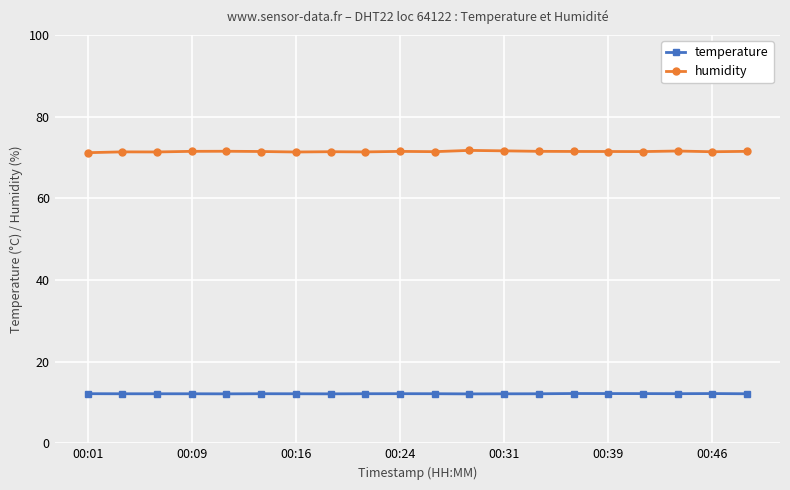

List the series in order of their peak value, highest first.

humidity, temperature